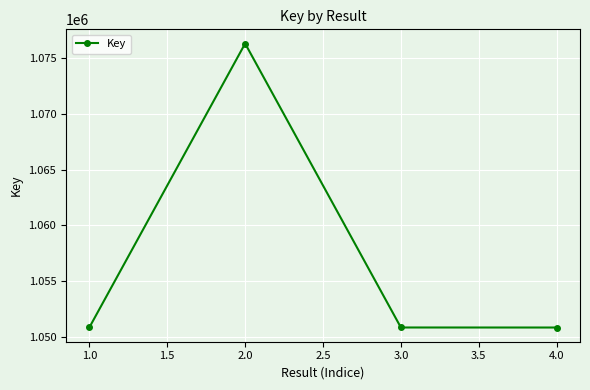

Which has a higher value, 3.0 or 2.0?

2.0